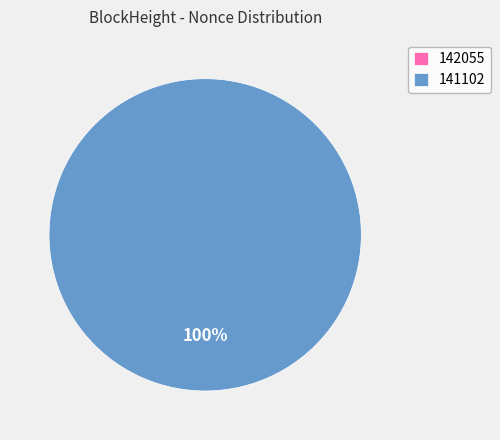

Combined, what portion of the pie is 141102 and 142055?

100.0%